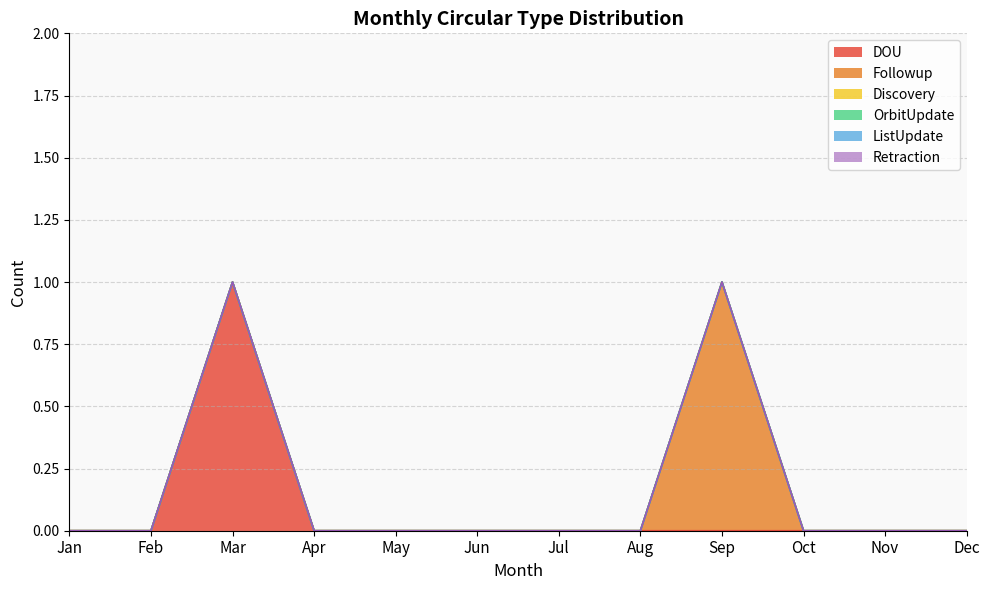

Rank the series by their maximum value, from highest to lowest.

DOU, Followup, Discovery, OrbitUpdate, ListUpdate, Retraction